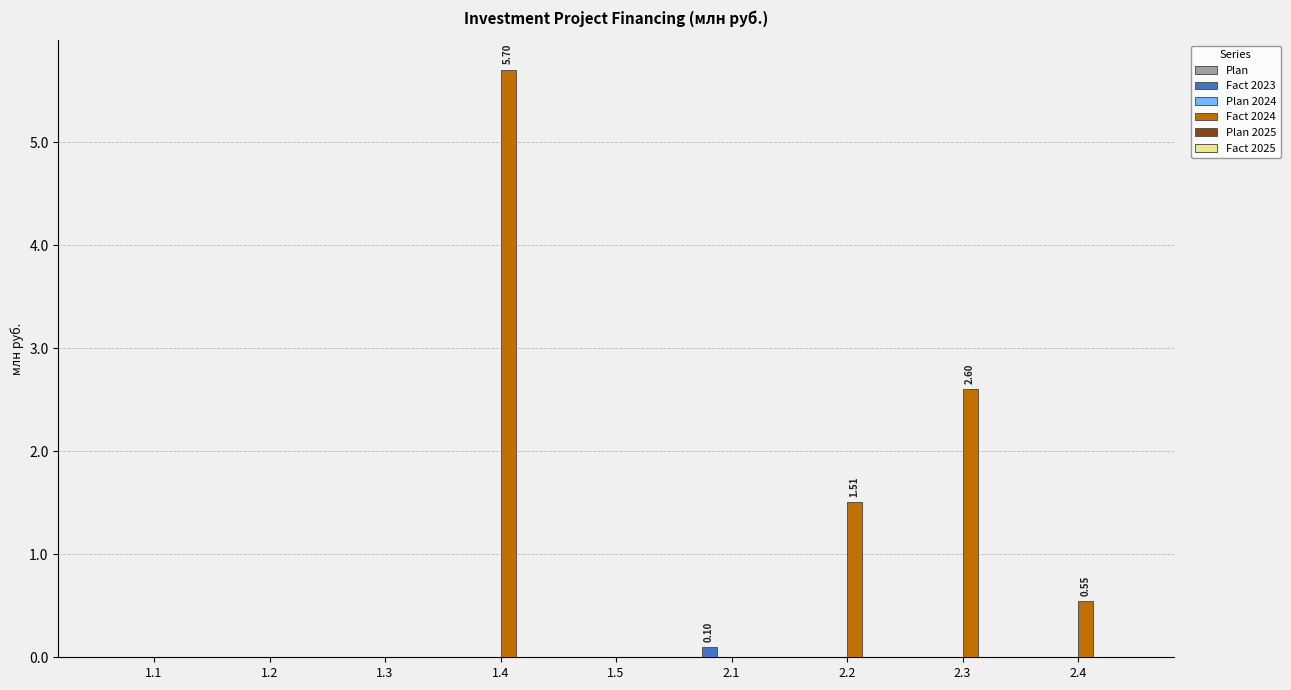

How many groups of bars are there?

9